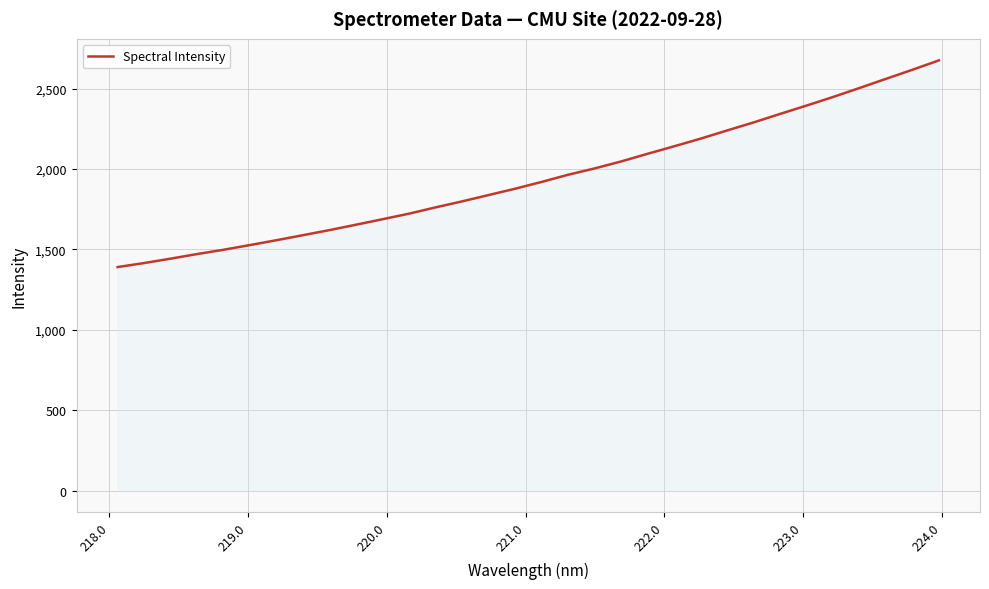

What is the difference between the maximum and minimum values?

1284.7